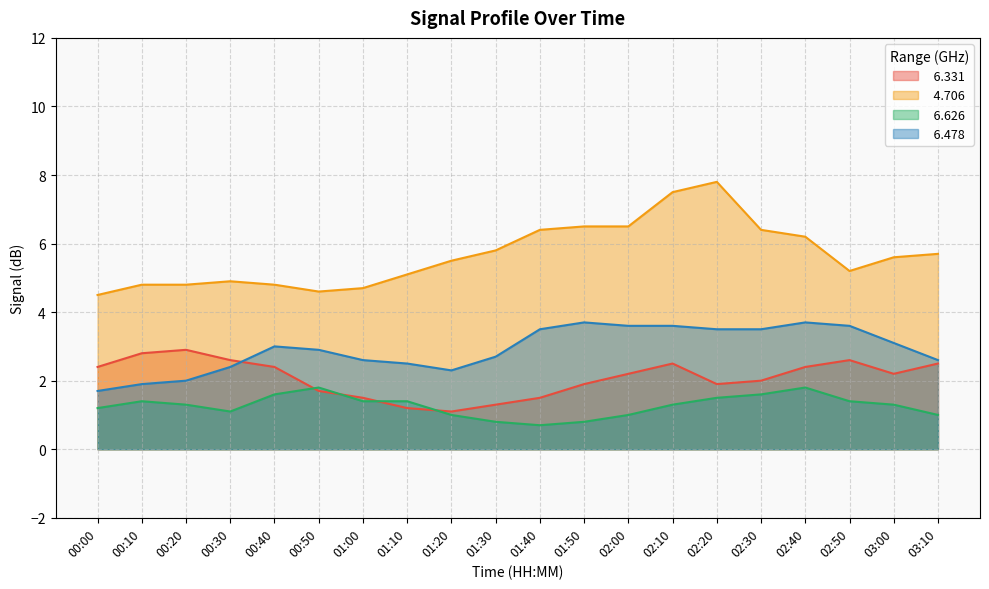

Reading right to left, transcribe all the data shown in this chart.

  6.331: 03:10=2.5	03:00=2.2	02:50=2.6	02:40=2.4	02:30=2.0	02:20=1.9	02:10=2.5	02:00=2.2	01:50=1.9	01:40=1.5	01:30=1.3	01:20=1.1	01:10=1.2	01:00=1.5	00:50=1.7	00:40=2.4	00:30=2.6	00:20=2.9	00:10=2.8	00:00=2.4
  4.706: 03:10=5.7	03:00=5.6	02:50=5.2	02:40=6.2	02:30=6.4	02:20=7.8	02:10=7.5	02:00=6.5	01:50=6.5	01:40=6.4	01:30=5.8	01:20=5.5	01:10=5.1	01:00=4.7	00:50=4.6	00:40=4.8	00:30=4.9	00:20=4.8	00:10=4.8	00:00=4.5
  6.626: 03:10=1.0	03:00=1.3	02:50=1.4	02:40=1.8	02:30=1.6	02:20=1.5	02:10=1.3	02:00=1.0	01:50=0.8	01:40=0.7	01:30=0.8	01:20=1.0	01:10=1.4	01:00=1.4	00:50=1.8	00:40=1.6	00:30=1.1	00:20=1.3	00:10=1.4	00:00=1.2
  6.478: 03:10=2.6	03:00=3.1	02:50=3.6	02:40=3.7	02:30=3.5	02:20=3.5	02:10=3.6	02:00=3.6	01:50=3.7	01:40=3.5	01:30=2.7	01:20=2.3	01:10=2.5	01:00=2.6	00:50=2.9	00:40=3.0	00:30=2.4	00:20=2.0	00:10=1.9	00:00=1.7